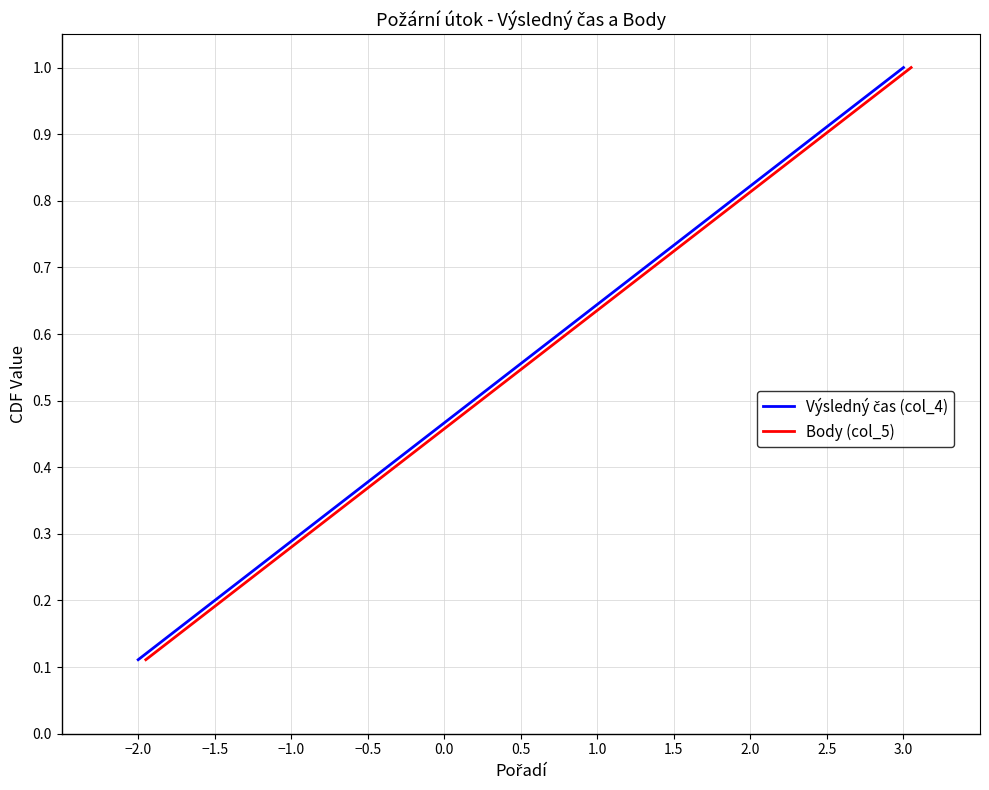

Which has a higher value, −2.0 or −1.0?

−1.0